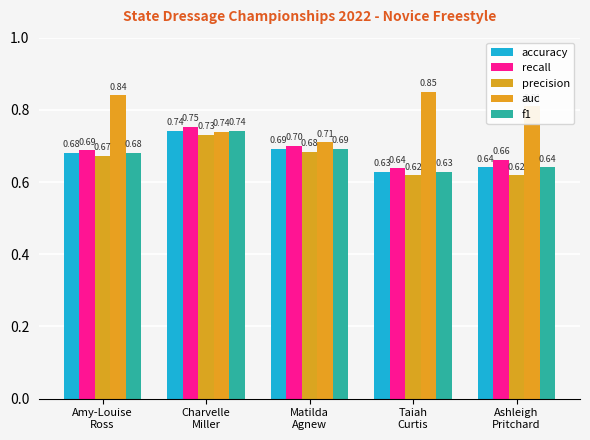

What position from the left is Amy-Louise
Ross?

1